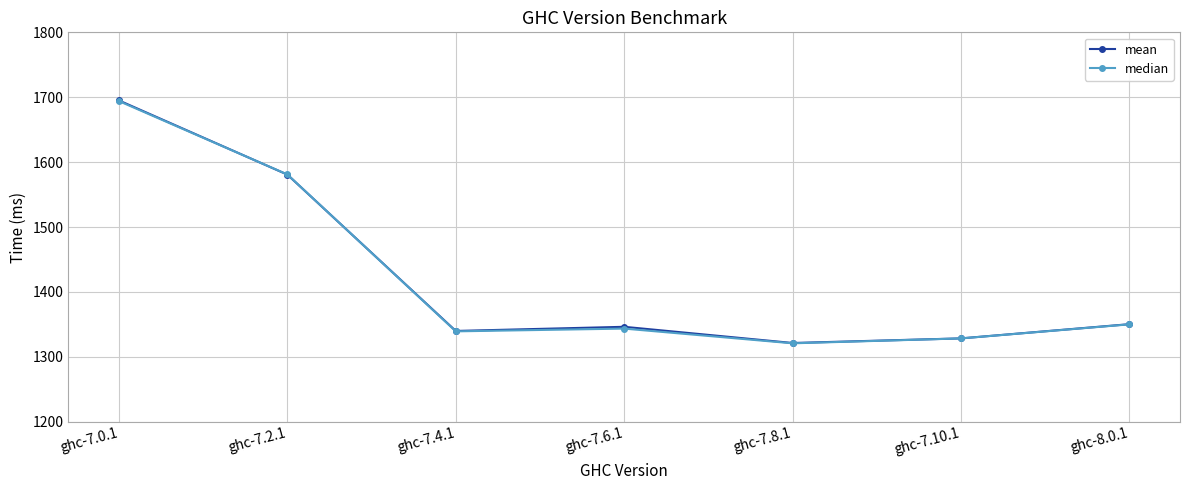

What is the total value across all series at ghc-7.4.1?

2679.2